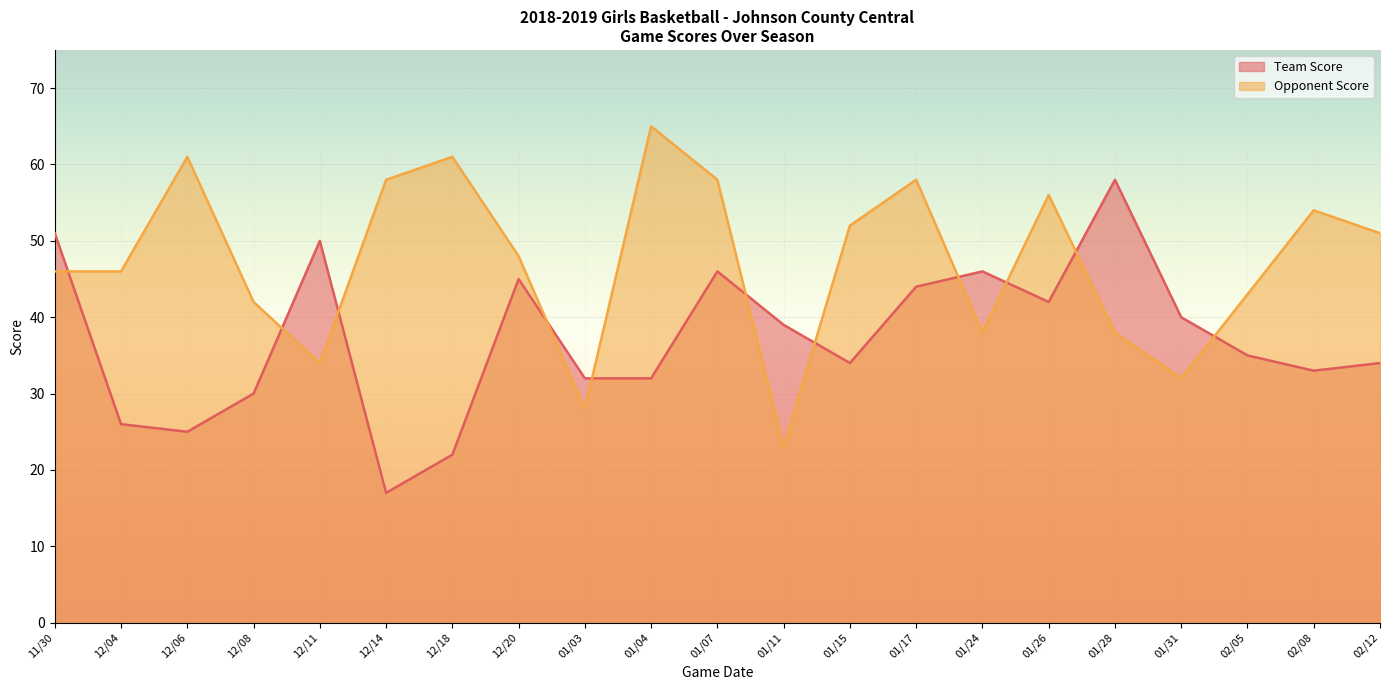

True or false: Opponent Score has a value of 11 at 12/08.

False